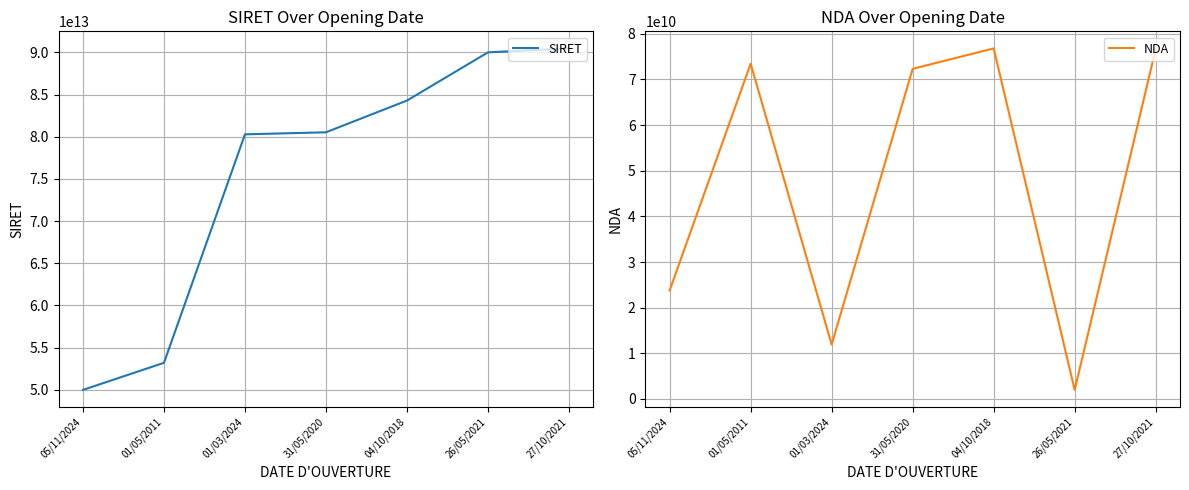

What is the greatest value displayed?

90467672300011